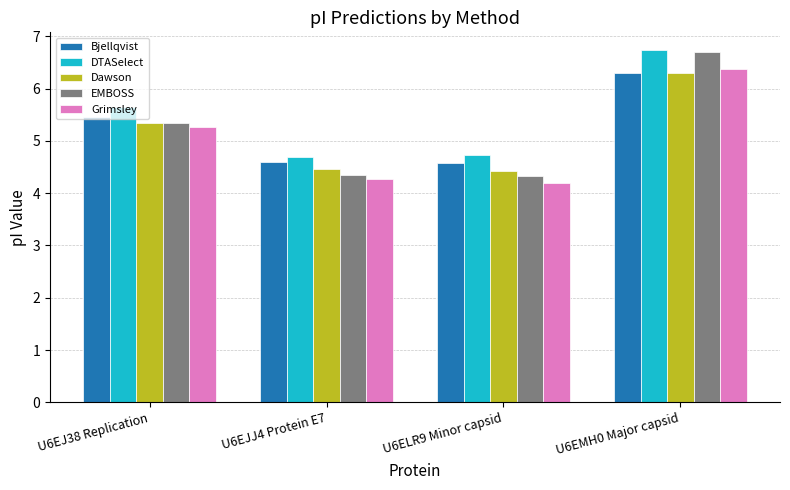

What is the minimum value shown in the chart?

4.2